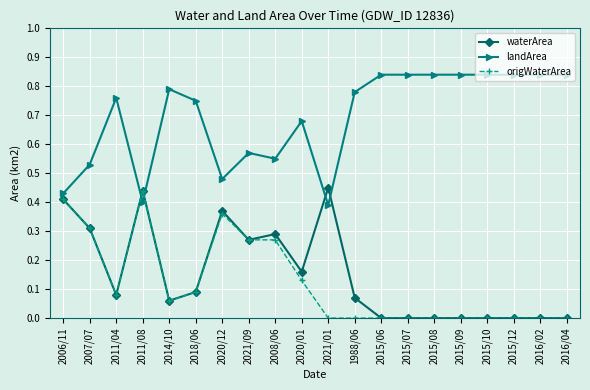

What is the label of the 15th point from the right?

2018/06